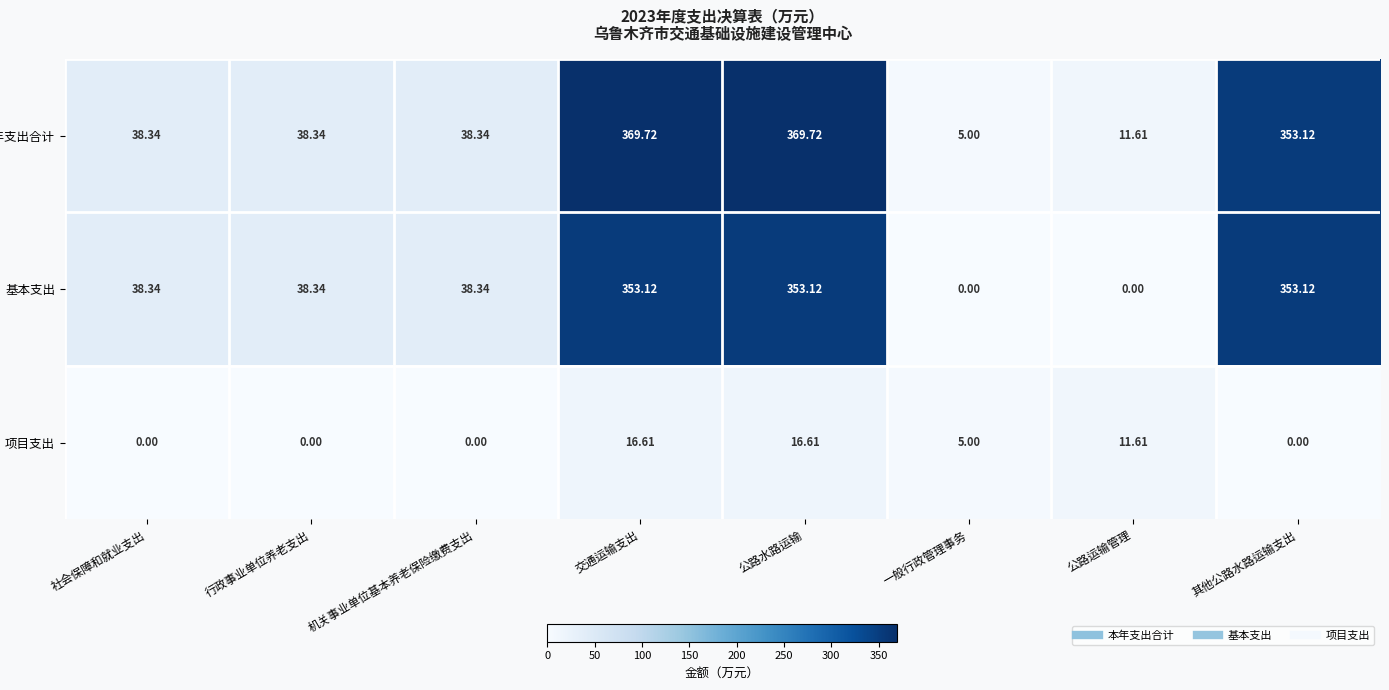

List the series in order of their peak value, lowest first.

项目支出, 基本支出, 本年支出合计